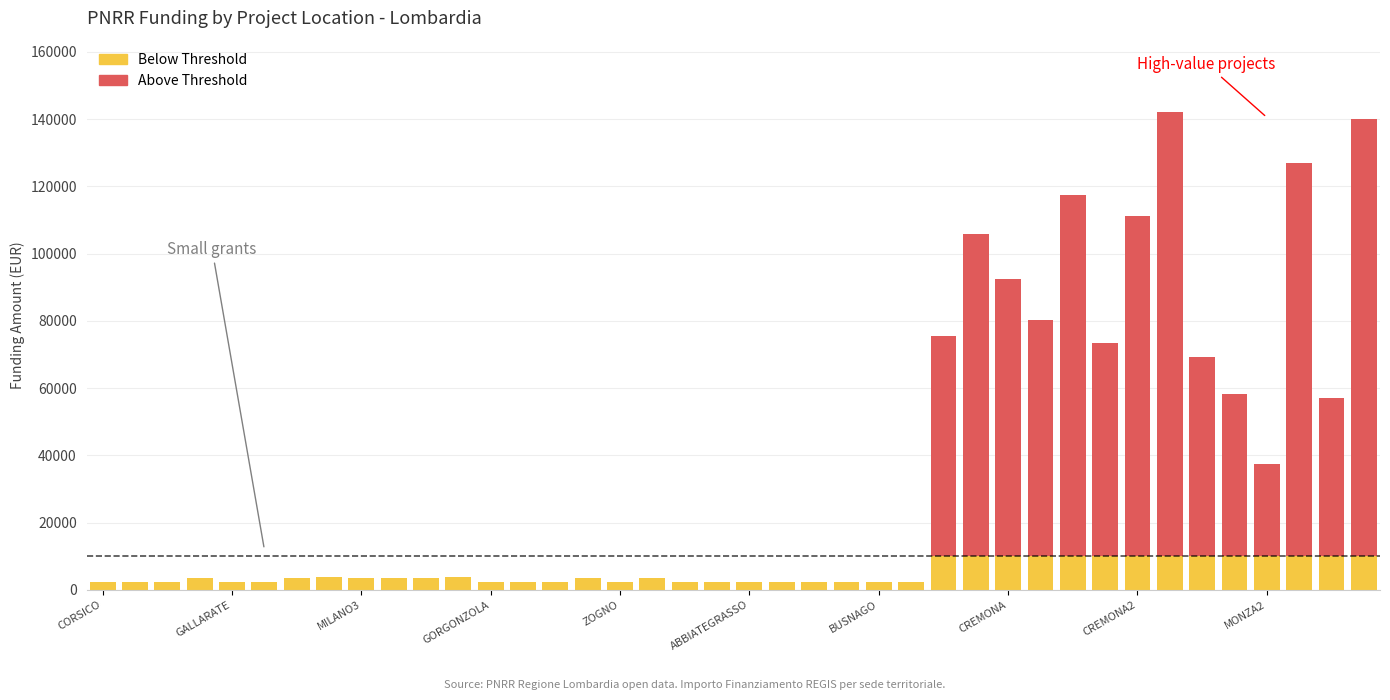

The chart shows a value of 30050.8 at GORGONZOLA. True or false?

False